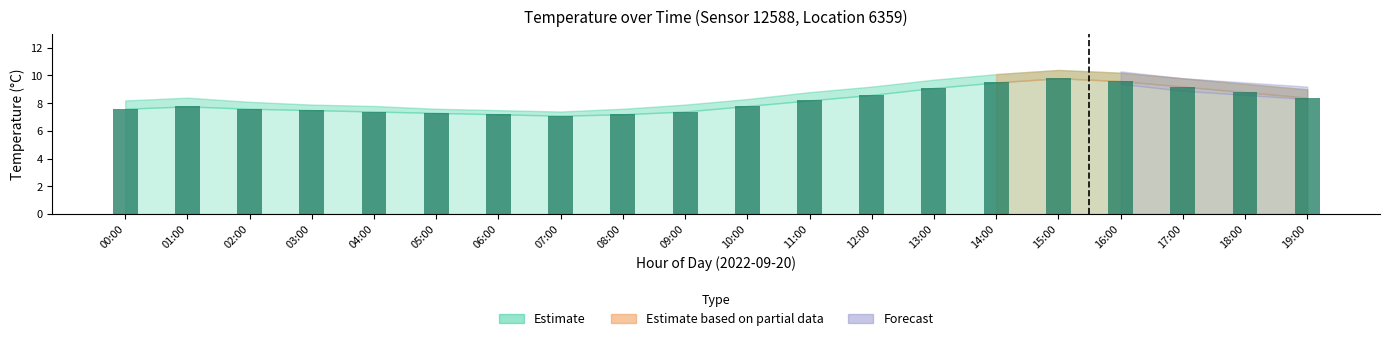

What is the change in value from 04:00 to 12:00?

+1.2